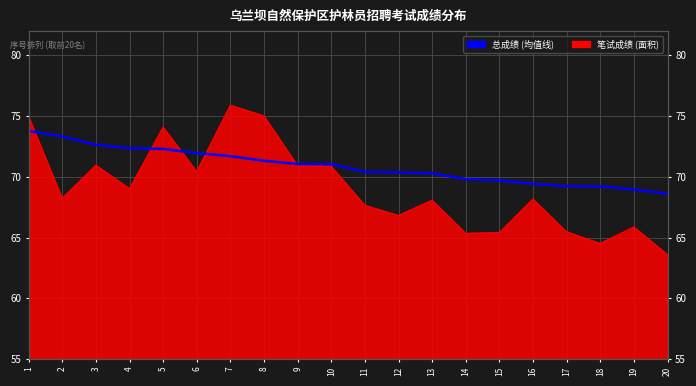

What is the difference between the maximum and second lowest values?

4.8